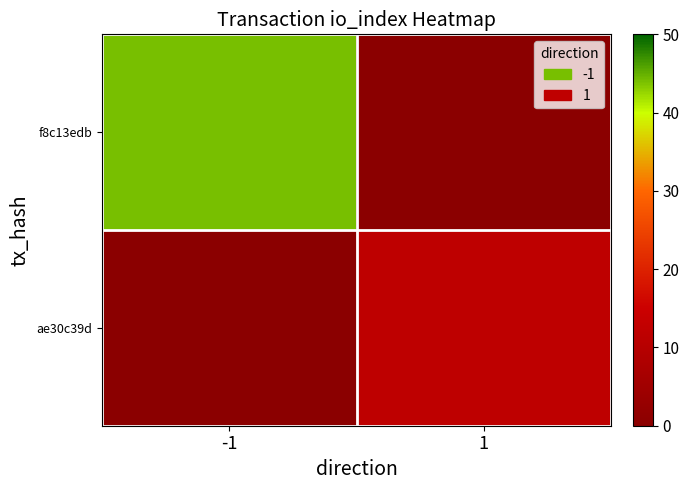

What is the greatest value displayed?

44